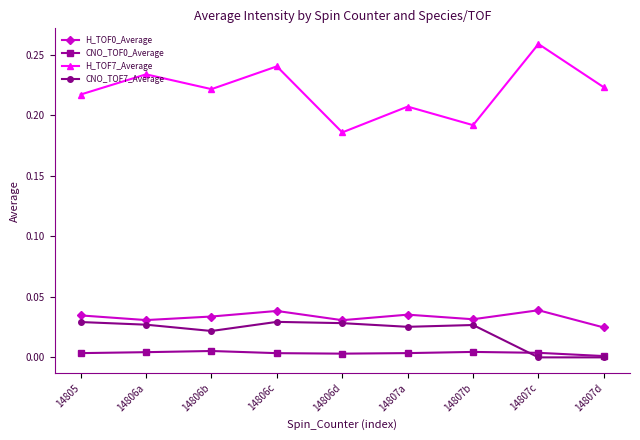

Is the value of H_TOF0_Average at 14807d greater than the value of H_TOF7_Average at 14807c?

No